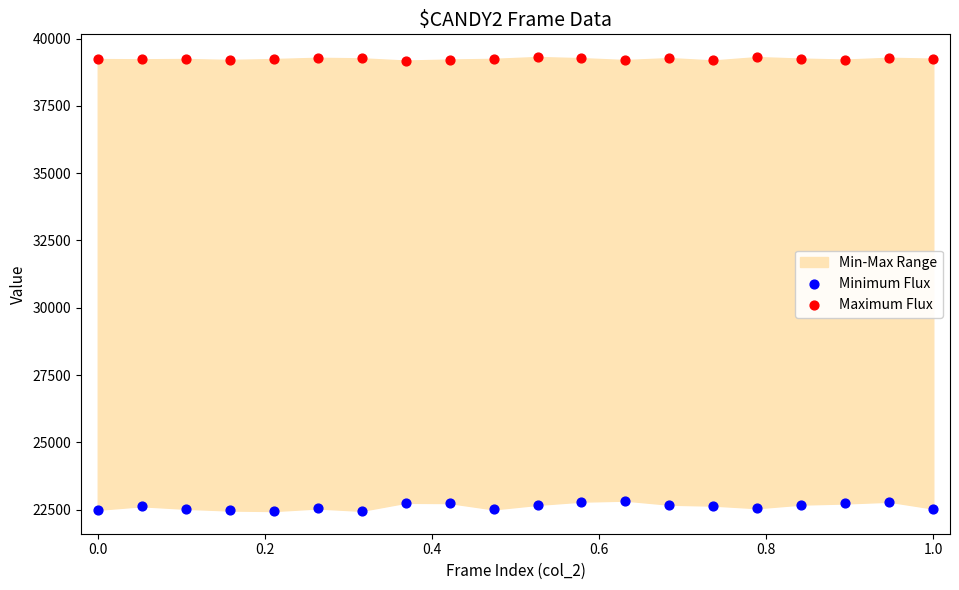

Which series has the largest Y range (max minus min)?

Minimum Flux